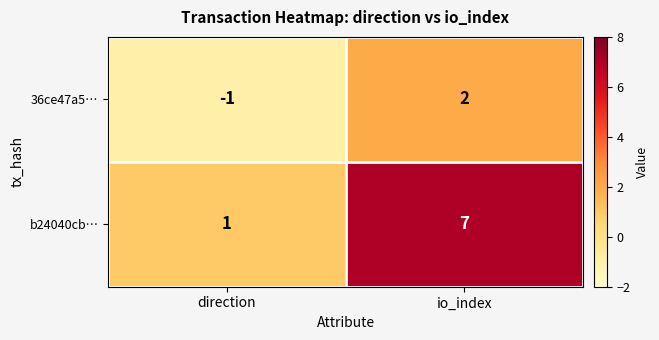

Where is b24040cb… nearest to the value 4?

direction